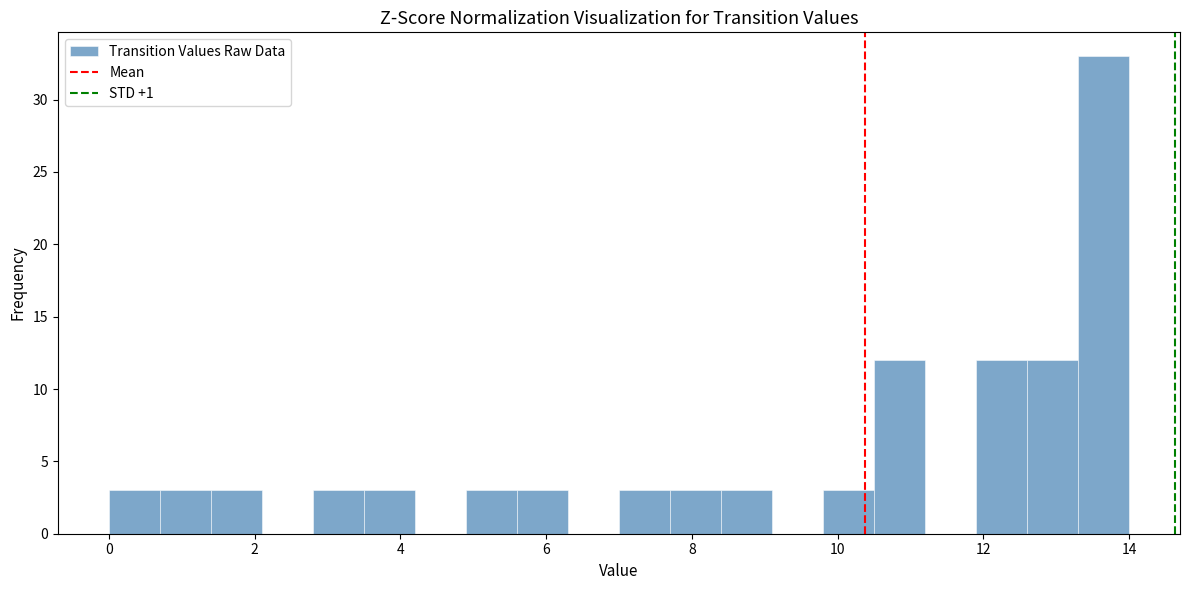

Read against the x-axis, roughly where is the centre of the tallest bar?

13.6